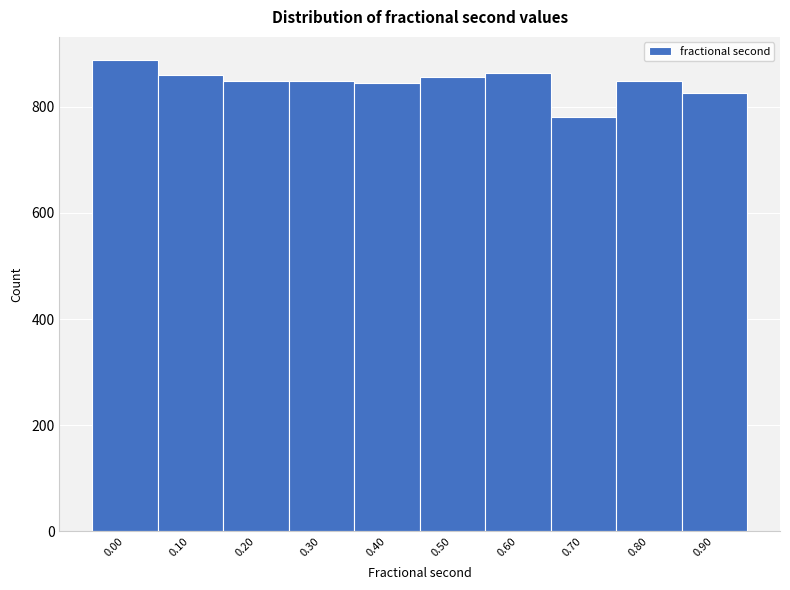

Approximately how many times larger is the value at 0.90 compared to 0.20?

1.0